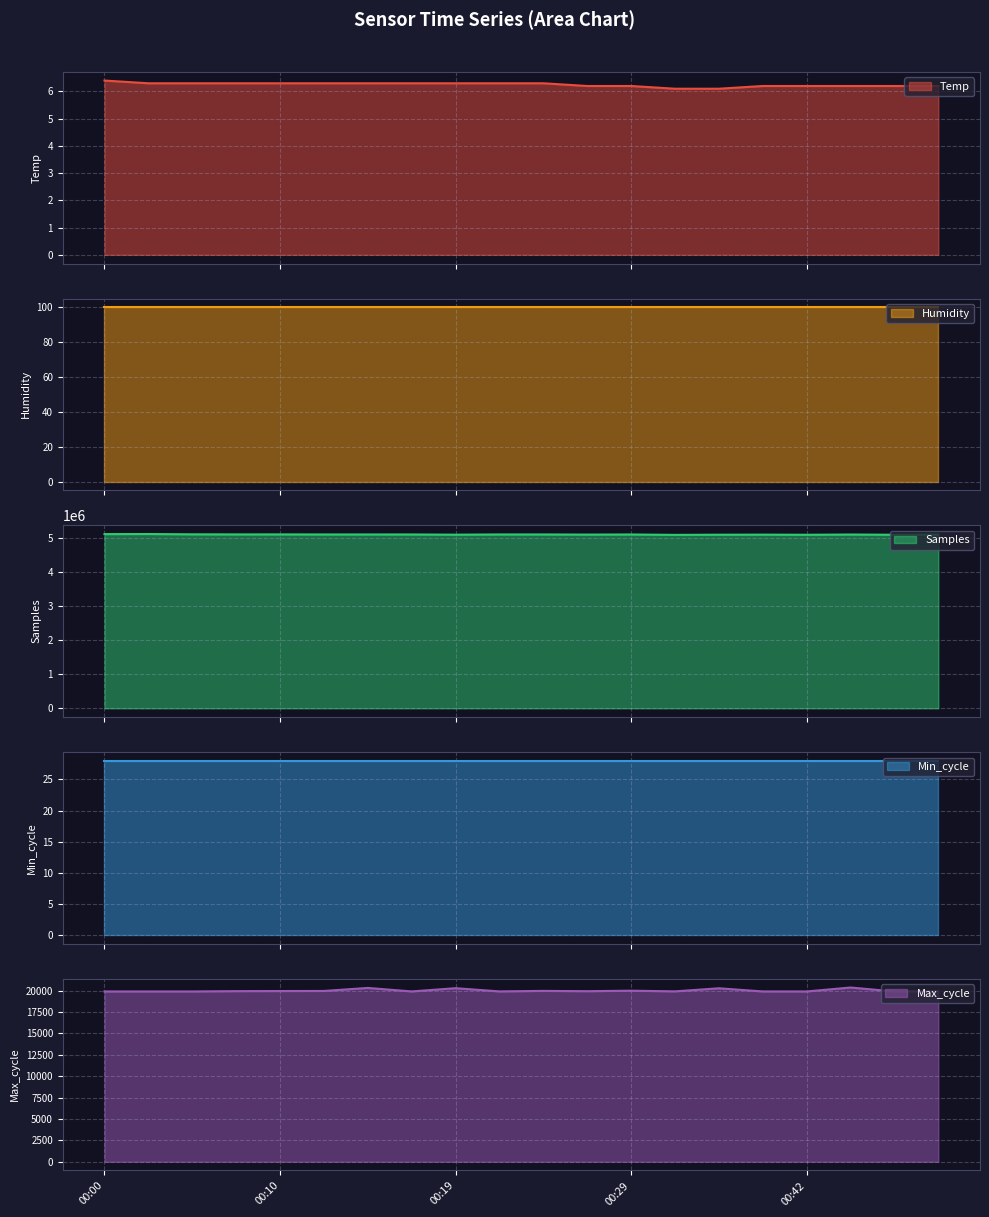

What is the minimum value for Samples?

5082234